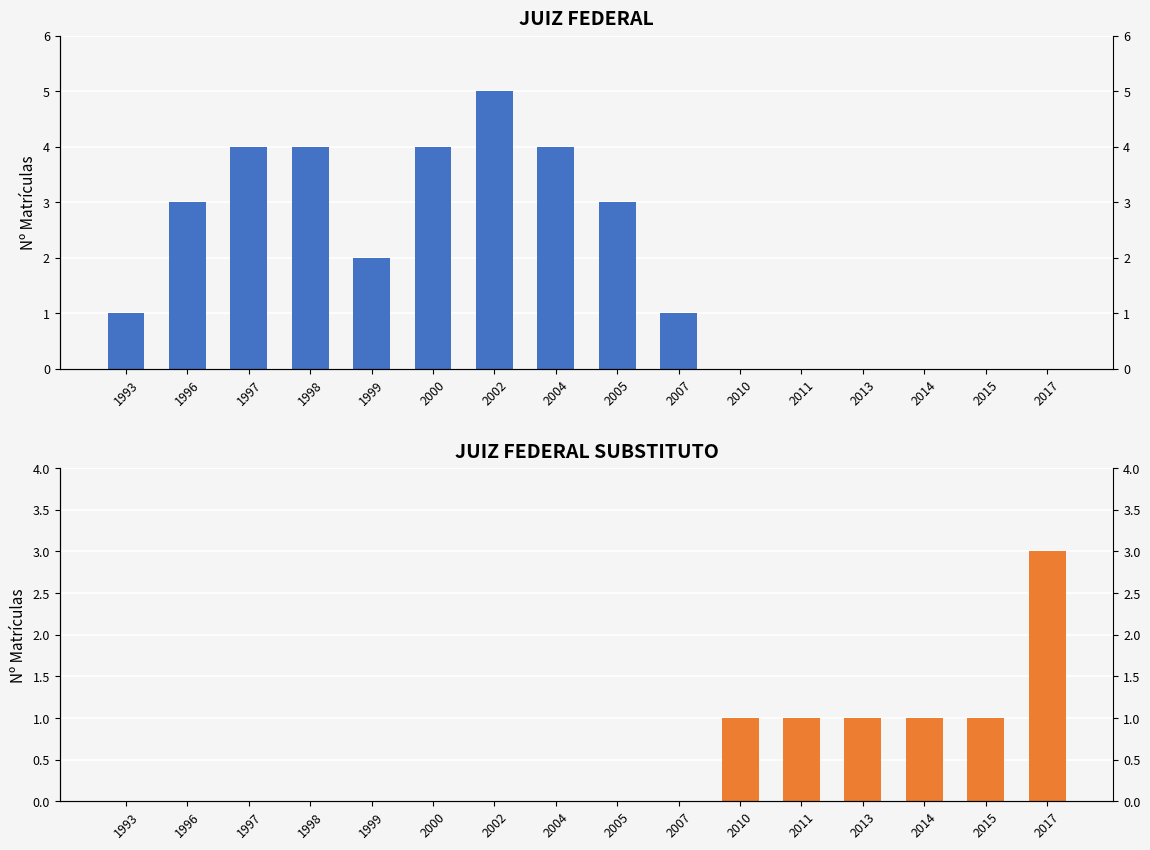

Which series has the largest total across all categories?

JUIZ FEDERAL